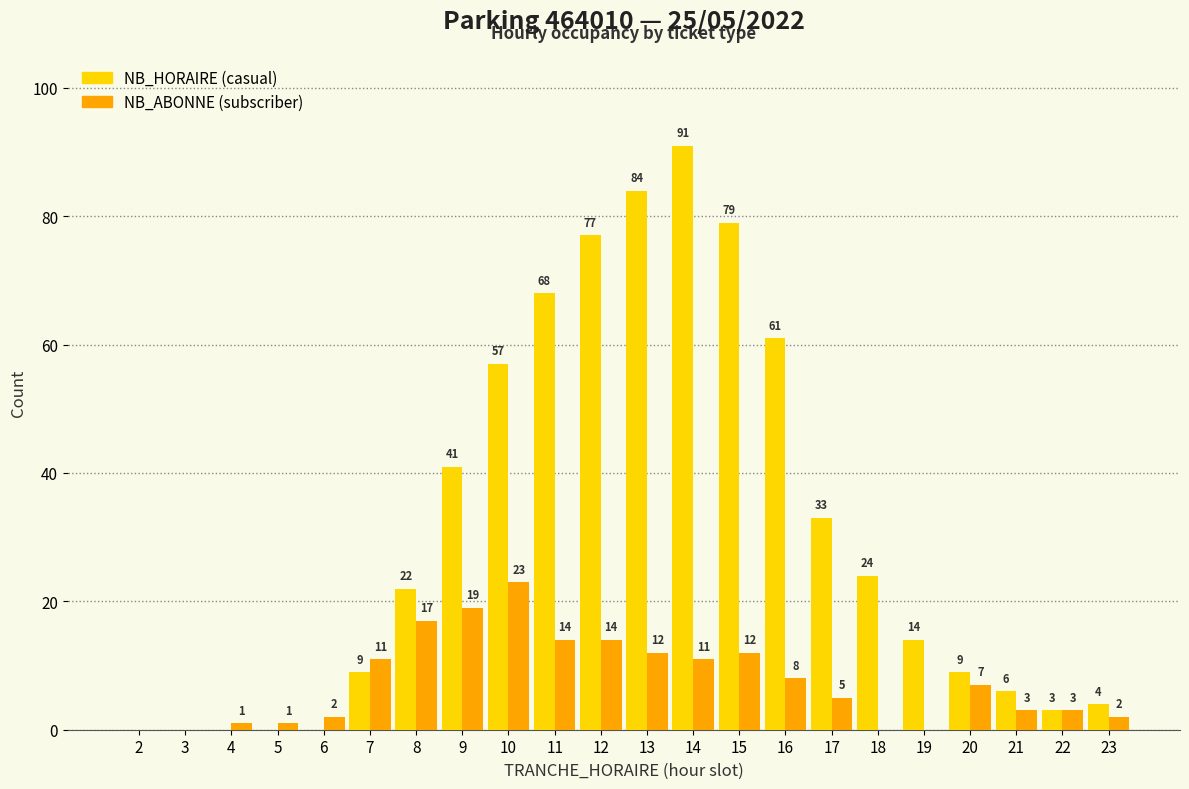

At which category is the sum across all series the highest?

14